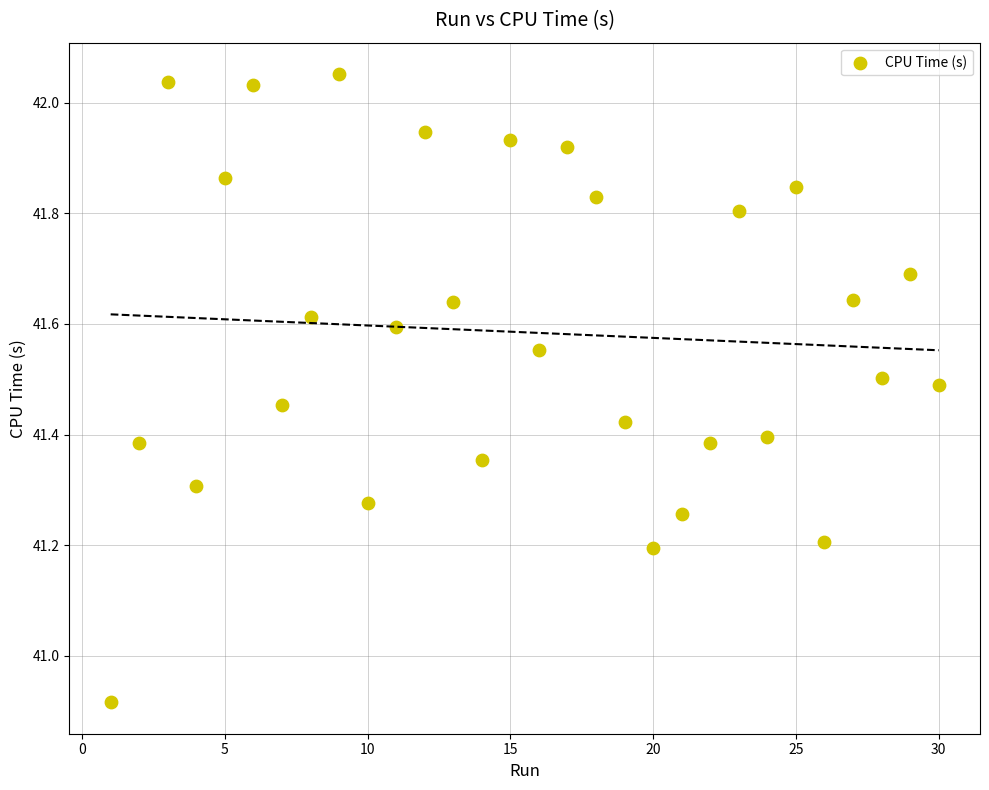

What is the range of X values (max minus min)?

29.0